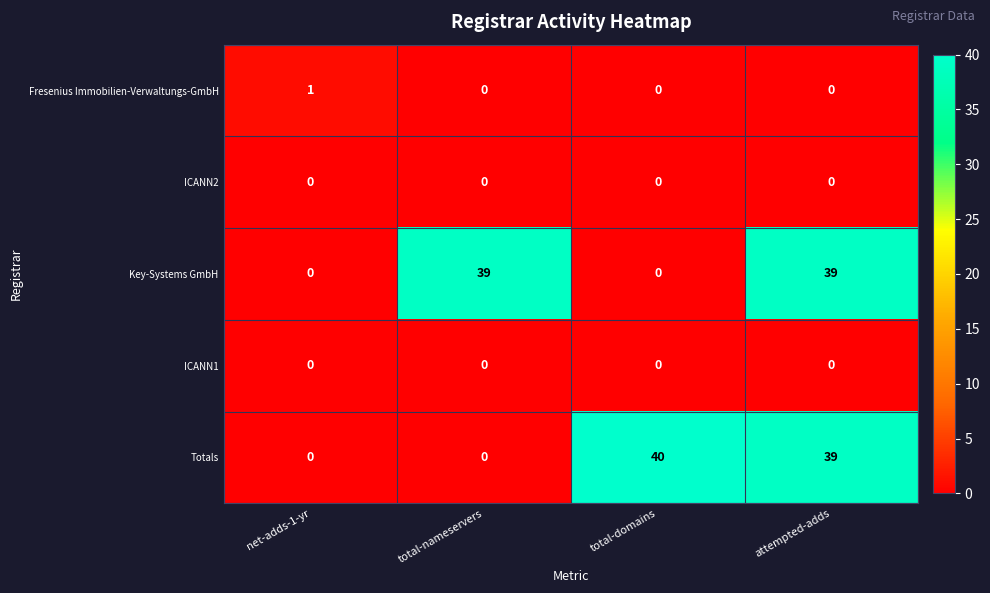

Reading right to left, list all the values displayed in this chart.

Fresenius Immobilien-Verwaltungs-GmbH: 0	0	0	1
ICANN2: 0	0	0	0
Key-Systems GmbH: 39	0	39	0
ICANN1: 0	0	0	0
Totals: 39	40	0	0